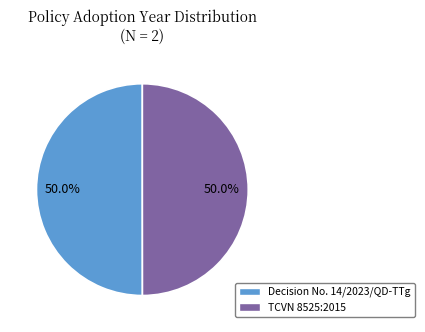

How many segments does this pie chart have?

2